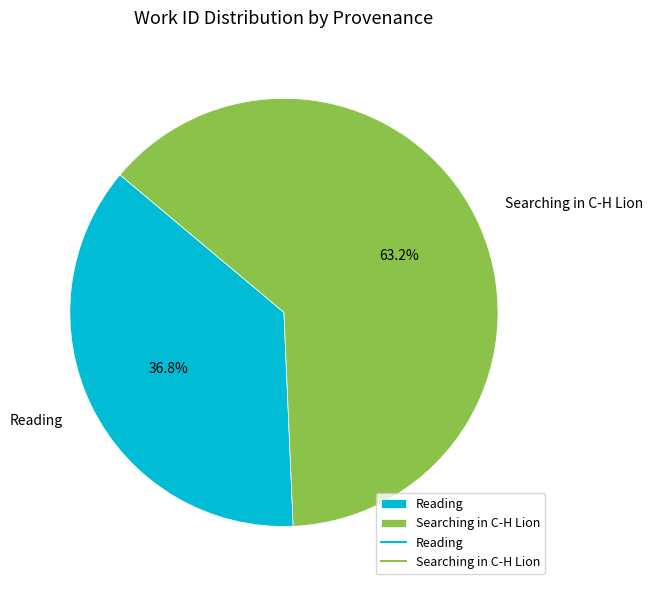

What is the largest slice in the pie chart?

Searching in C-H Lion